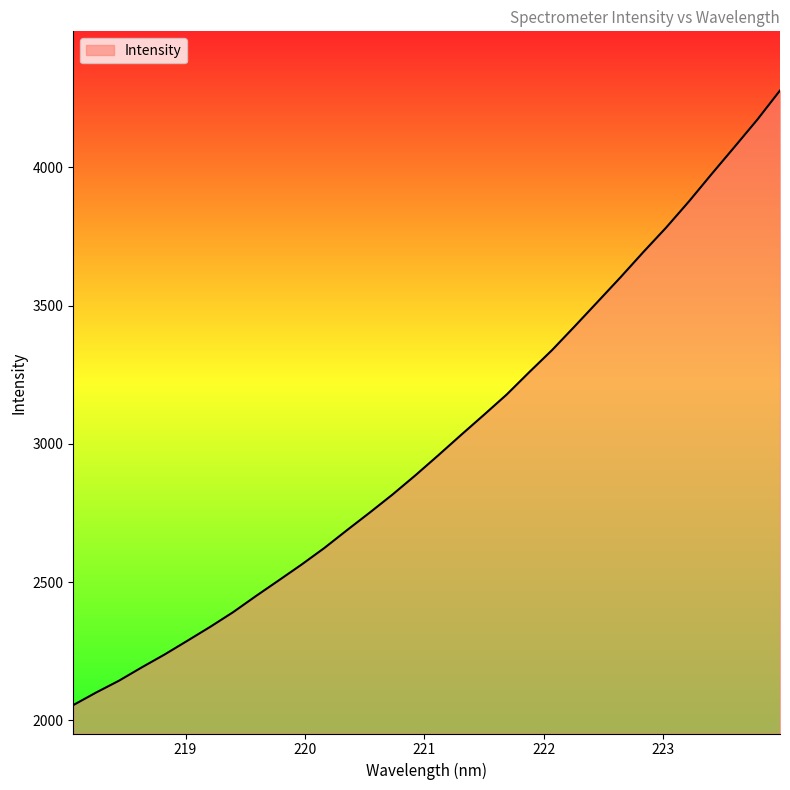

What is the minimum value shown in the chart?

2055.7